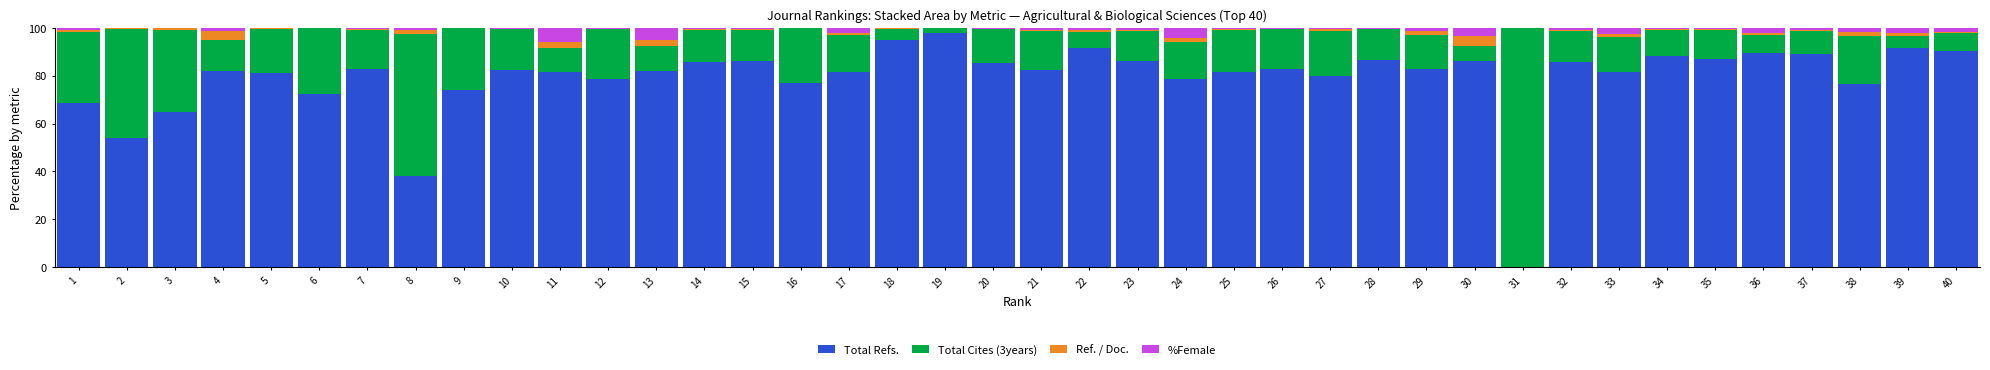

What is the highest value of the Total Refs. series?

98.0